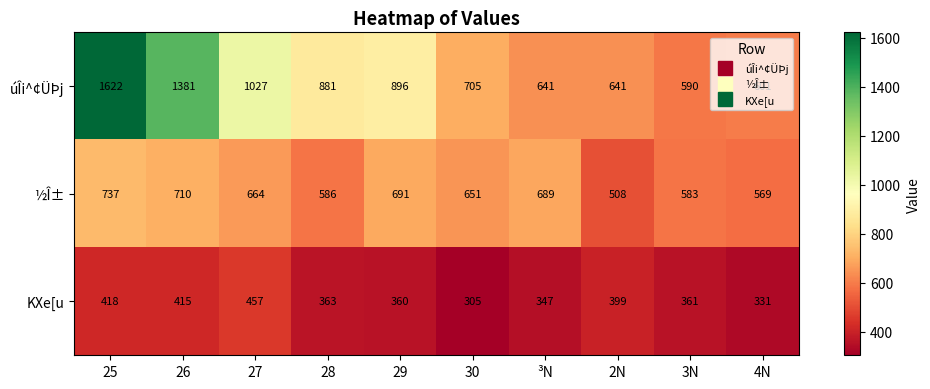

What is the difference between the KXe[u values at 3N and 27?

96